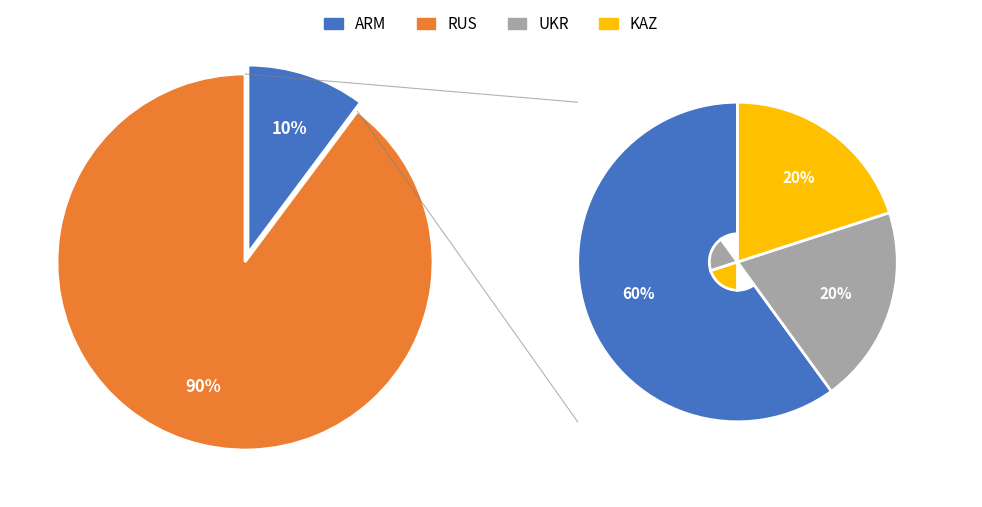

To the nearest percent, what percentage of the pie is UKR?

2%